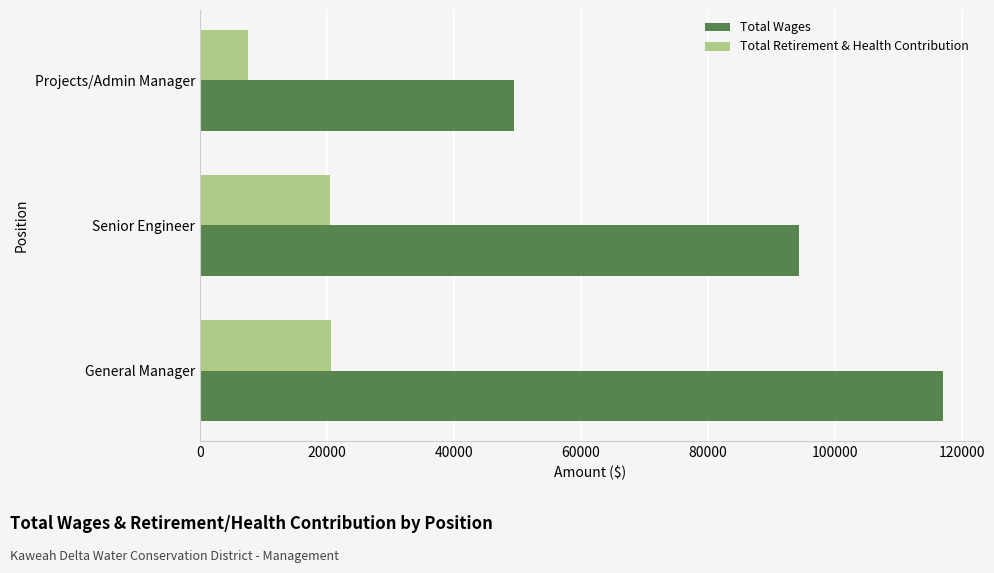

At which label is Total Wages closest to 83259?

Senior Engineer